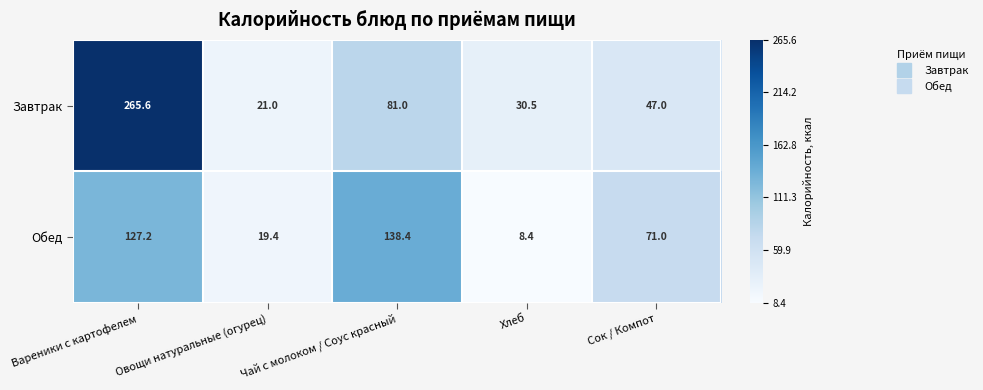

Rank the series by their average value, from highest to lowest.

Завтрак, Обед